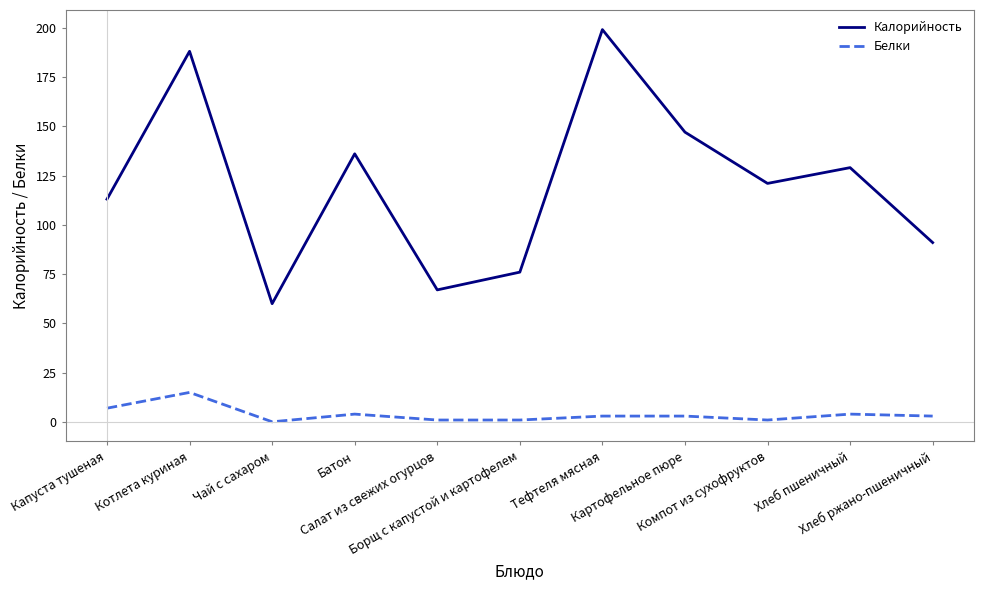

Which series has the largest range (max minus min)?

Калорийность